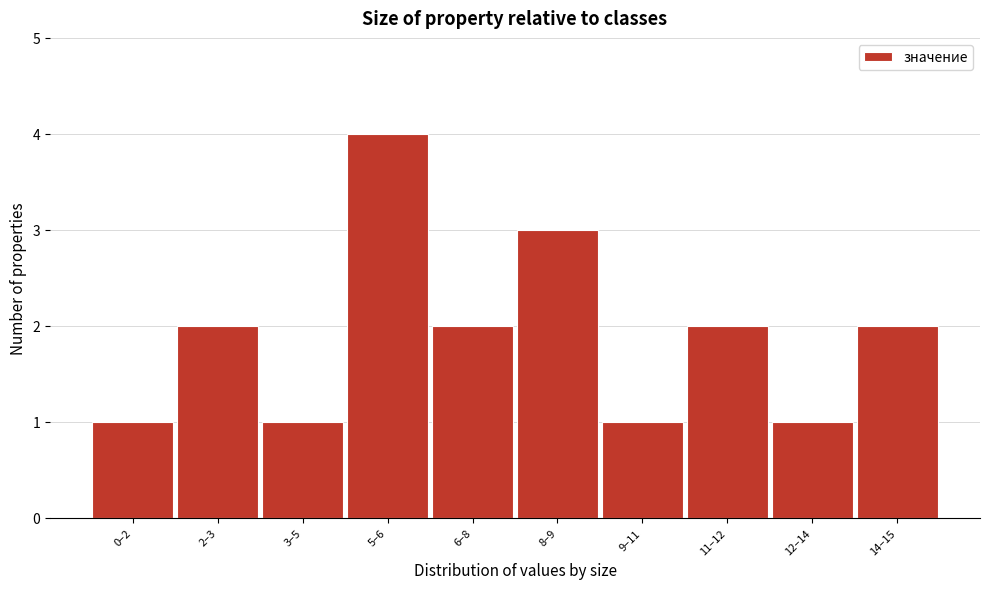

Reading left to right, list all the values displayed in this chart.

0–2=1	2–3=2	3–5=1	5–6=4	6–8=2	8–9=3	9–11=1	11–12=2	12–14=1	14–15=2